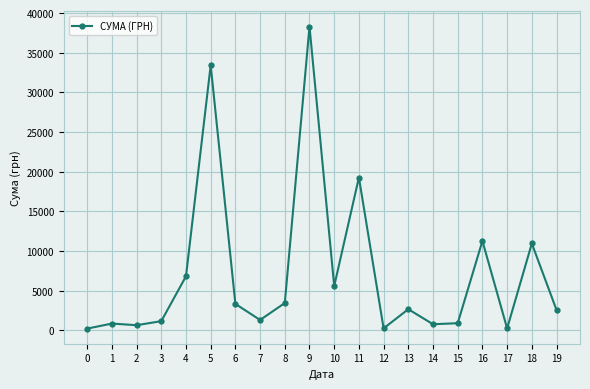

Between 18 and 4, which is larger?

18